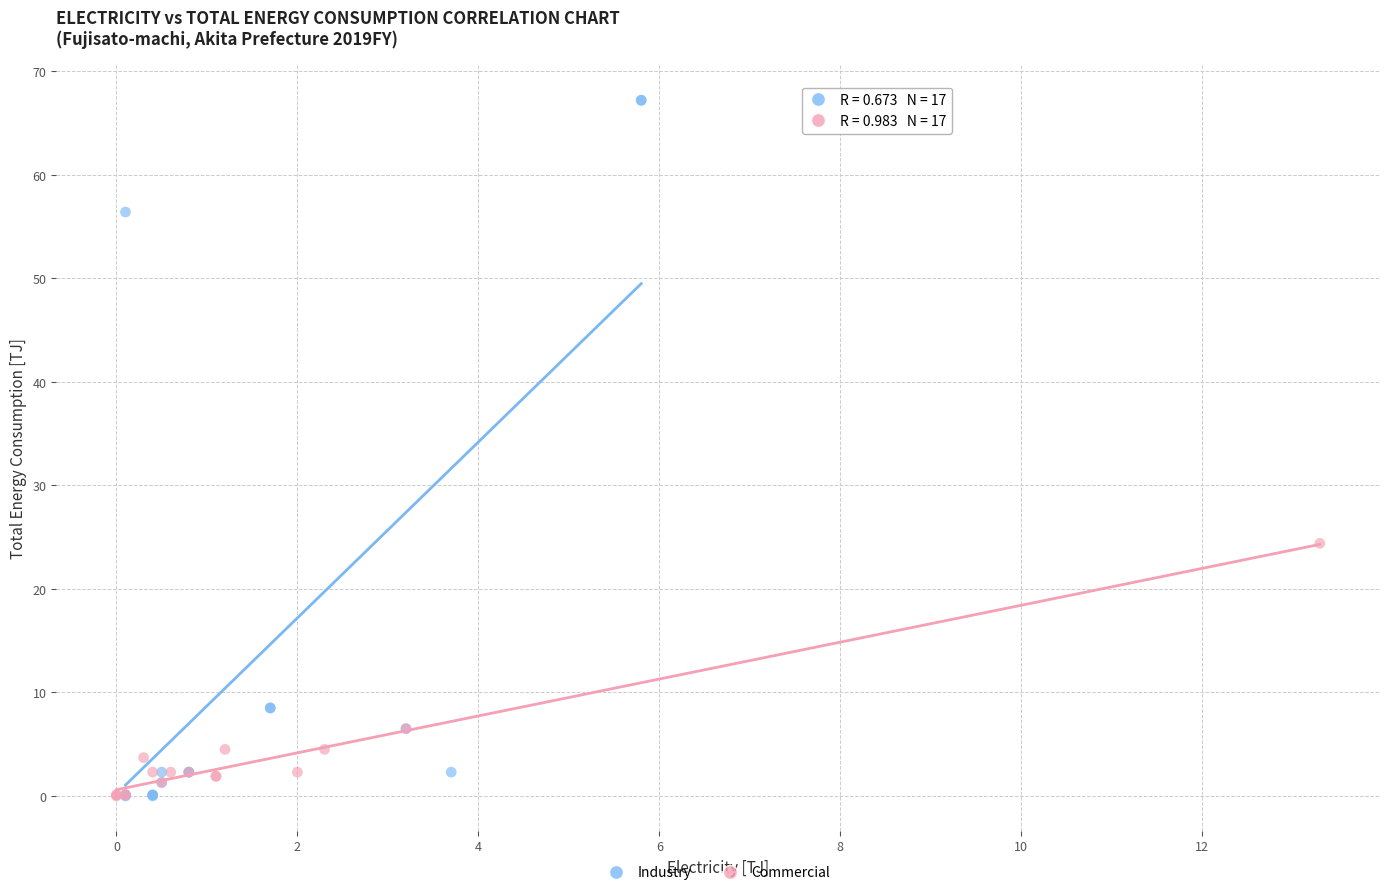

Which series contains the highest Y value?

Industry